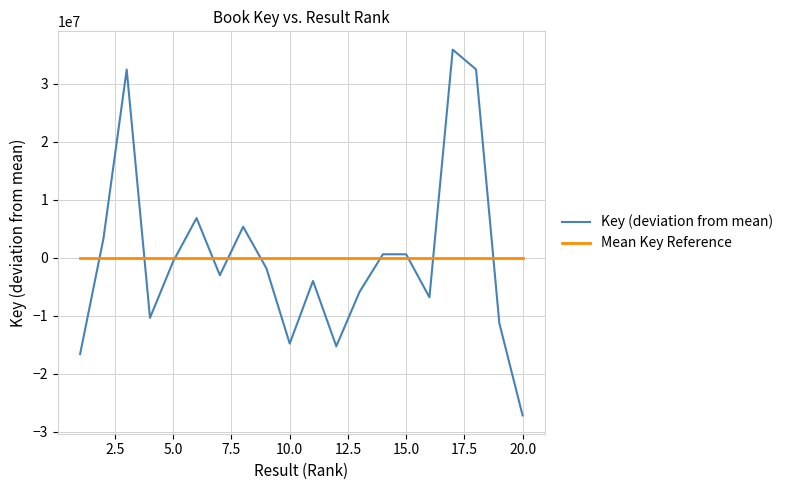

Which series has the widest spread of values?

Key (deviation from mean)